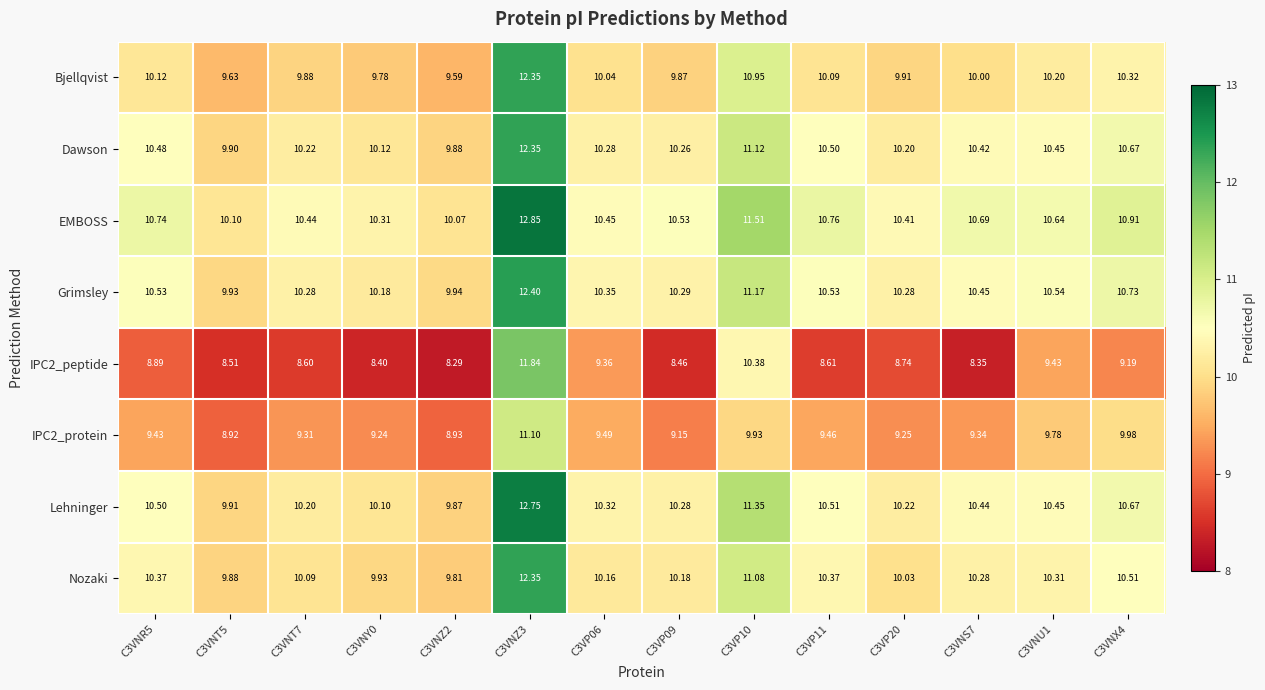

Between C3VNT7 and C3VNZ3, which series saw the biggest shift?

IPC2_peptide